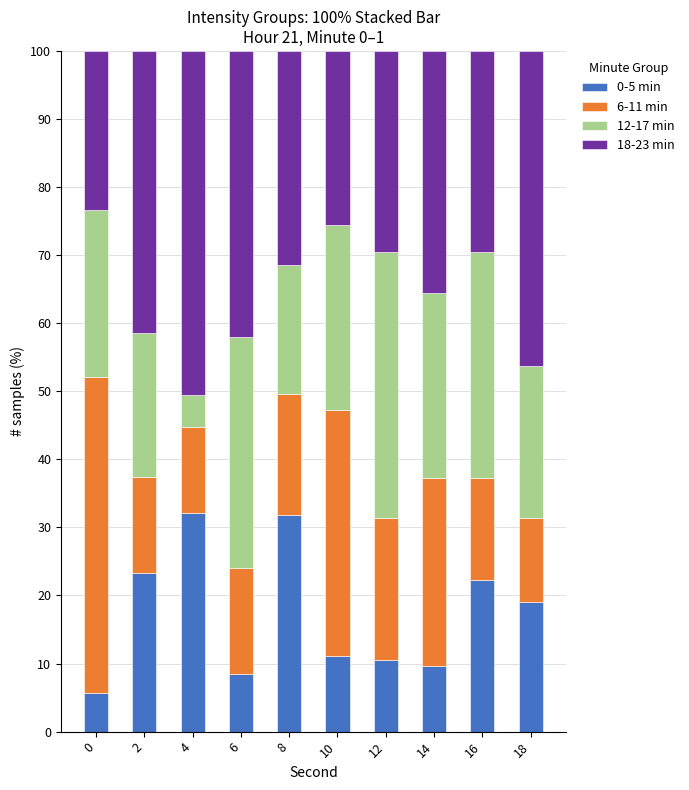

How many data points in 0-5 min are less than 19?

5